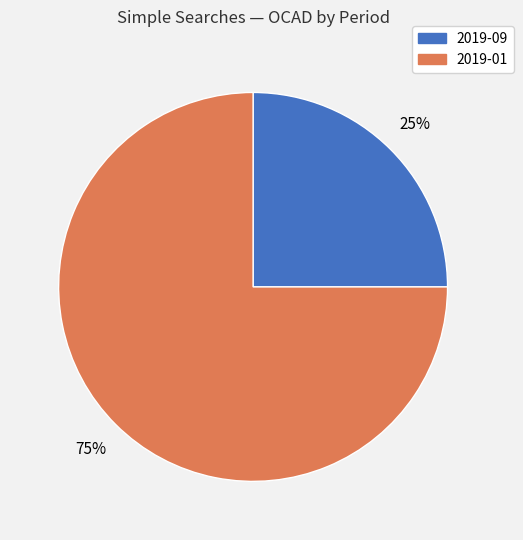

Which category has the biggest portion of the pie?

2019-01